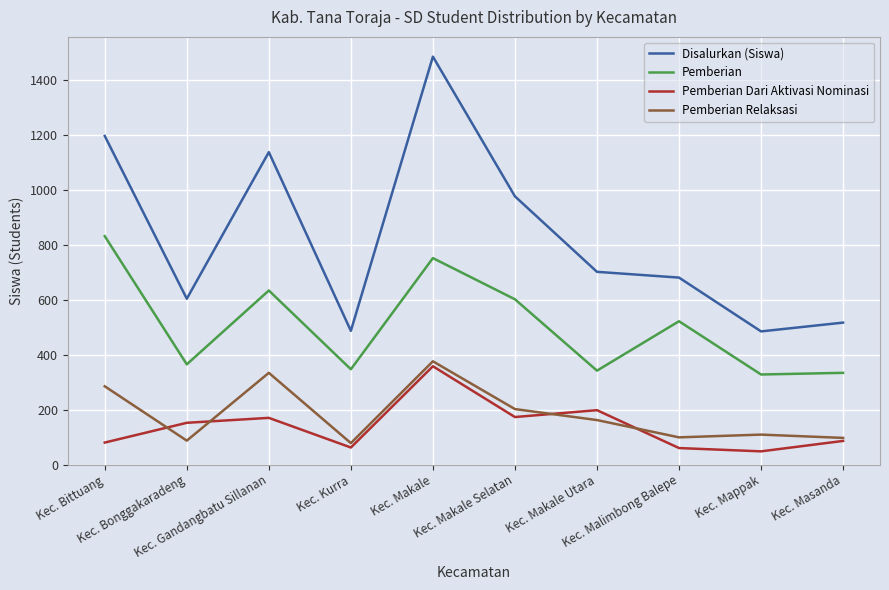

What is the total value across all series at Kec. Bittuang?

2394